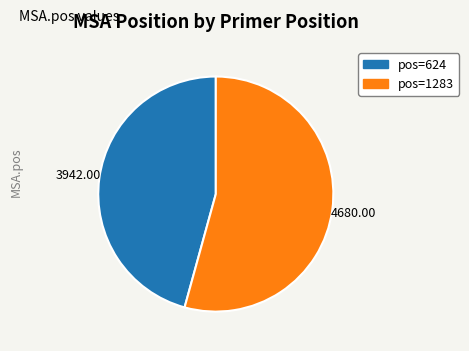

Is there any slice that represents more than half of the pie?

Yes